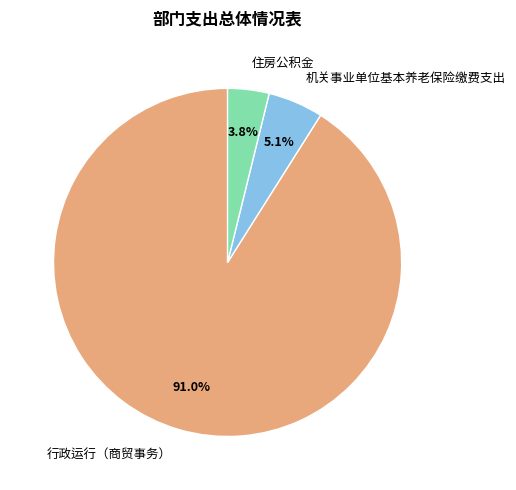

Is it true that 行政运行（商贸事务） is 99% of the pie?

False